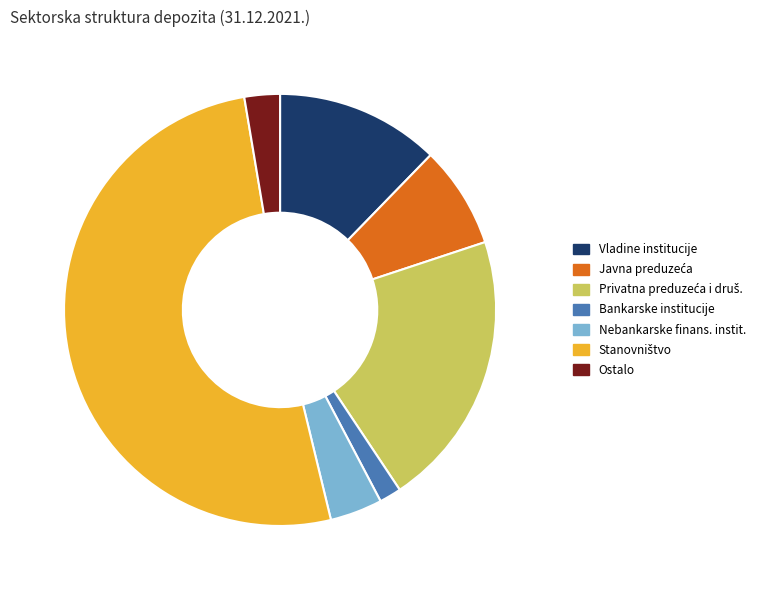

Which slice is the smallest?

Bankarske institucije